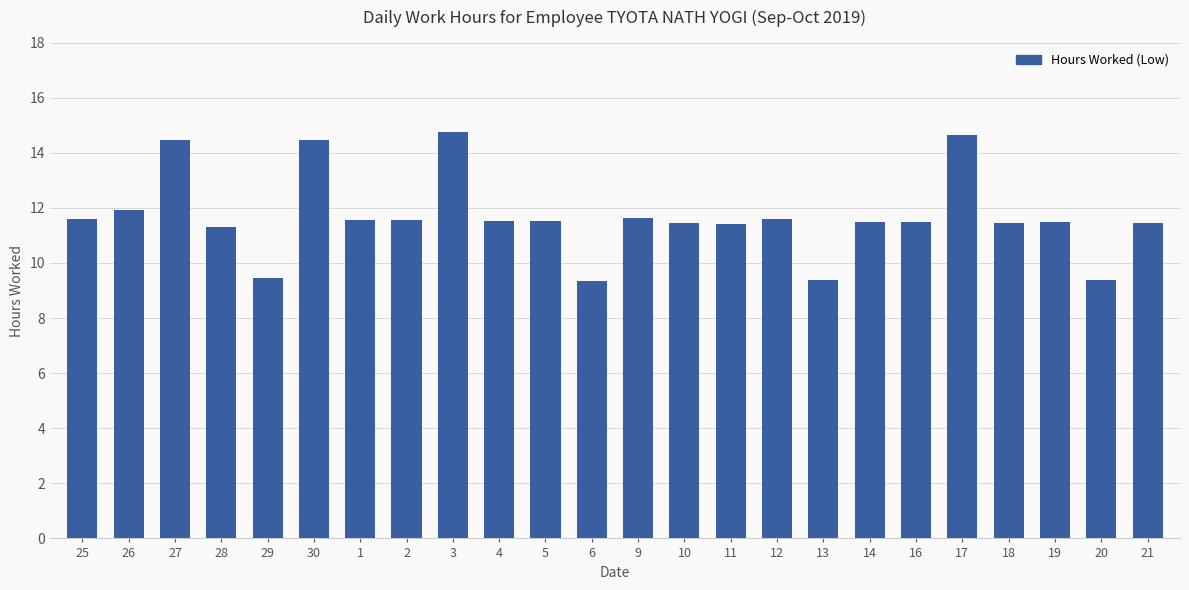

What is the average value?

11.7